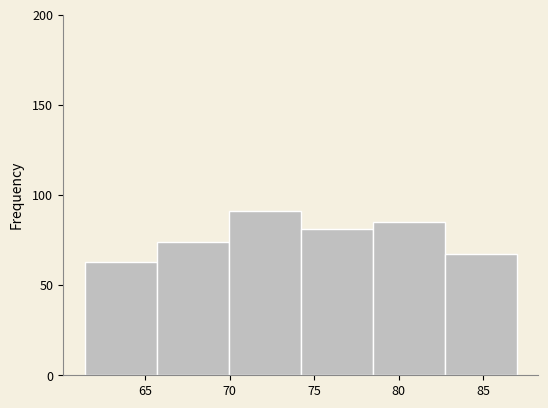

Over which range of the x-axis is the bar tallest?

70.0 to 74.0